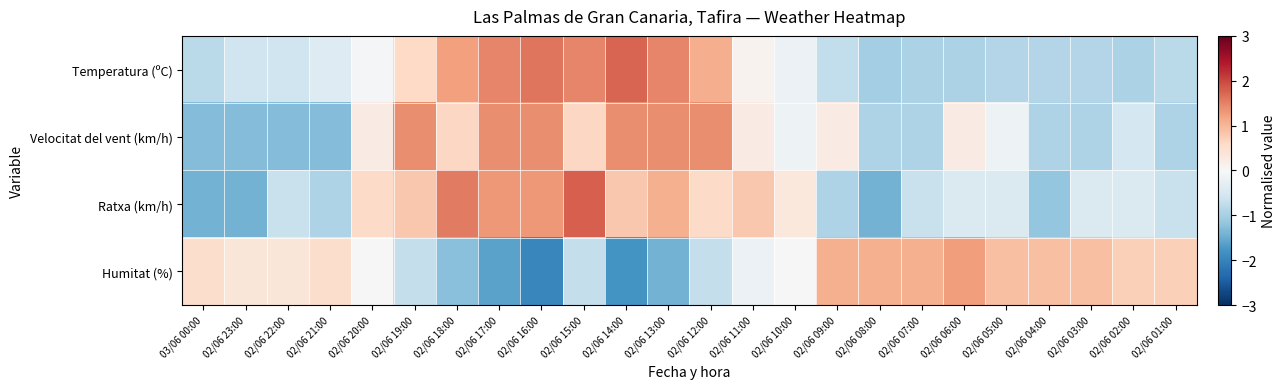

Reading left to right, what are all the values shown in this chart?

Temperatura (ºC): 03/06 00:00=-0.8	02/06 23:00=-0.6	02/06 22:00=-0.6	02/06 21:00=-0.4	02/06 20:00=-0.0	02/06 19:00=0.6	02/06 18:00=1.2	02/06 17:00=1.5	02/06 16:00=1.6	02/06 15:00=1.5	02/06 14:00=1.7	02/06 13:00=1.5	02/06 12:00=1.1	02/06 11:00=0.1	02/06 10:00=-0.2	02/06 09:00=-0.7	02/06 08:00=-1.0	02/06 07:00=-1.0	02/06 06:00=-1.0	02/06 05:00=-0.9	02/06 04:00=-0.9	02/06 03:00=-0.9	02/06 02:00=-1.0	02/06 01:00=-0.8
Velocitat del vent (km/h): 03/06 00:00=-1.3	02/06 23:00=-1.3	02/06 22:00=-1.3	02/06 21:00=-1.3	02/06 20:00=0.2	02/06 19:00=1.4	02/06 18:00=0.6	02/06 17:00=1.4	02/06 16:00=1.4	02/06 15:00=0.6	02/06 14:00=1.4	02/06 13:00=1.4	02/06 12:00=1.4	02/06 11:00=0.2	02/06 10:00=-0.1	02/06 09:00=0.2	02/06 08:00=-0.9	02/06 07:00=-0.9	02/06 06:00=0.2	02/06 05:00=-0.1	02/06 04:00=-0.9	02/06 03:00=-0.9	02/06 02:00=-0.5	02/06 01:00=-0.9
Ratxa (km/h): 03/06 00:00=-1.4	02/06 23:00=-1.4	02/06 22:00=-0.7	02/06 21:00=-0.9	02/06 20:00=0.6	02/06 19:00=0.8	02/06 18:00=1.6	02/06 17:00=1.3	02/06 16:00=1.3	02/06 15:00=1.8	02/06 14:00=0.8	02/06 13:00=1.1	02/06 12:00=0.6	02/06 11:00=0.8	02/06 10:00=0.3	02/06 09:00=-0.9	02/06 08:00=-1.4	02/06 07:00=-0.7	02/06 06:00=-0.4	02/06 05:00=-0.4	02/06 04:00=-1.2	02/06 03:00=-0.4	02/06 02:00=-0.4	02/06 01:00=-0.7
Humitat (%): 03/06 00:00=0.5	02/06 23:00=0.4	02/06 22:00=0.4	02/06 21:00=0.5	02/06 20:00=0.0	02/06 19:00=-0.7	02/06 18:00=-1.2	02/06 17:00=-1.6	02/06 16:00=-2.0	02/06 15:00=-0.7	02/06 14:00=-1.8	02/06 13:00=-1.4	02/06 12:00=-0.7	02/06 11:00=-0.2	02/06 10:00=0.0	02/06 09:00=1.1	02/06 08:00=1.1	02/06 07:00=1.1	02/06 06:00=1.2	02/06 05:00=0.9	02/06 04:00=0.9	02/06 03:00=0.9	02/06 02:00=0.7	02/06 01:00=0.7